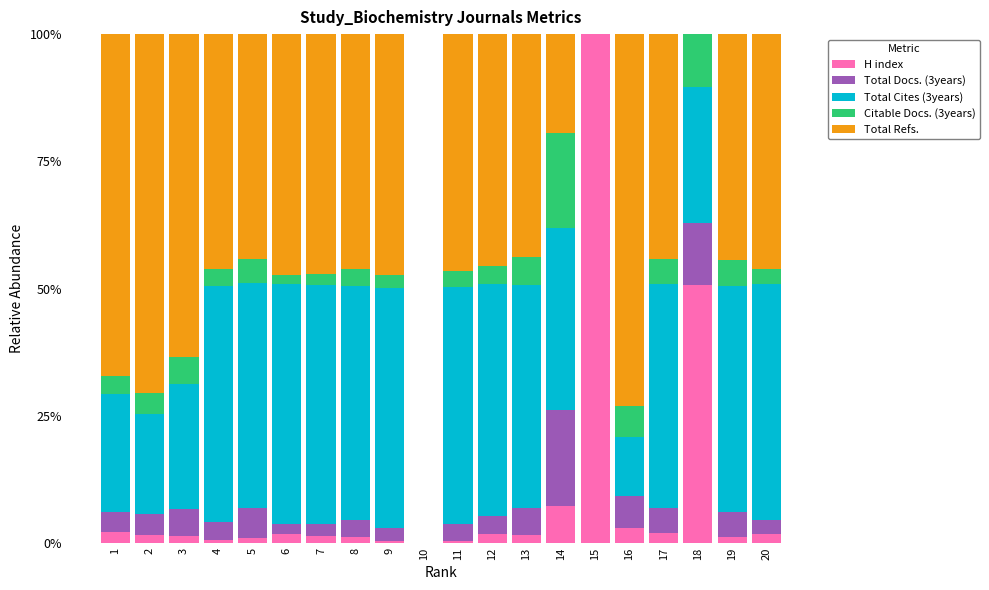

What are all the series names shown in the legend?

H index, Total Docs. (3years), Total Cites (3years), Citable Docs. (3years), Total Refs.